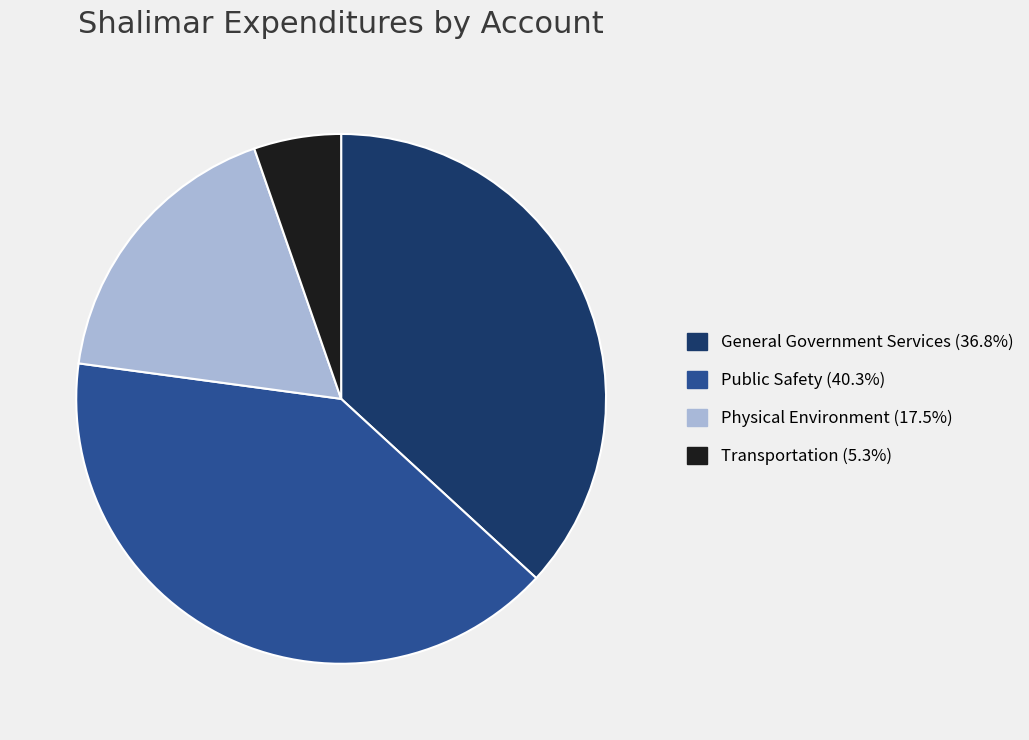

How many slices are in this pie chart?

4